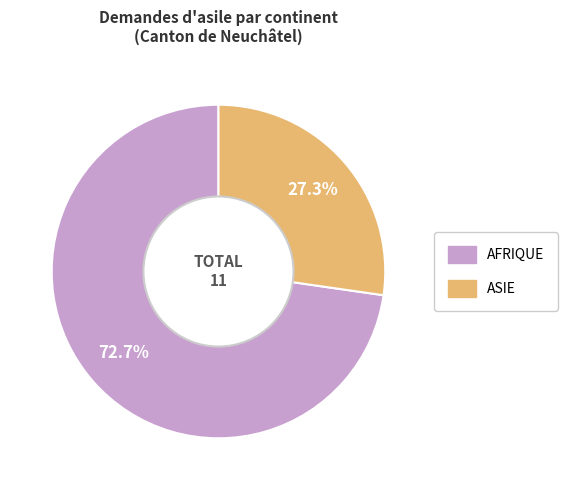

Does any single category account for the majority?

Yes